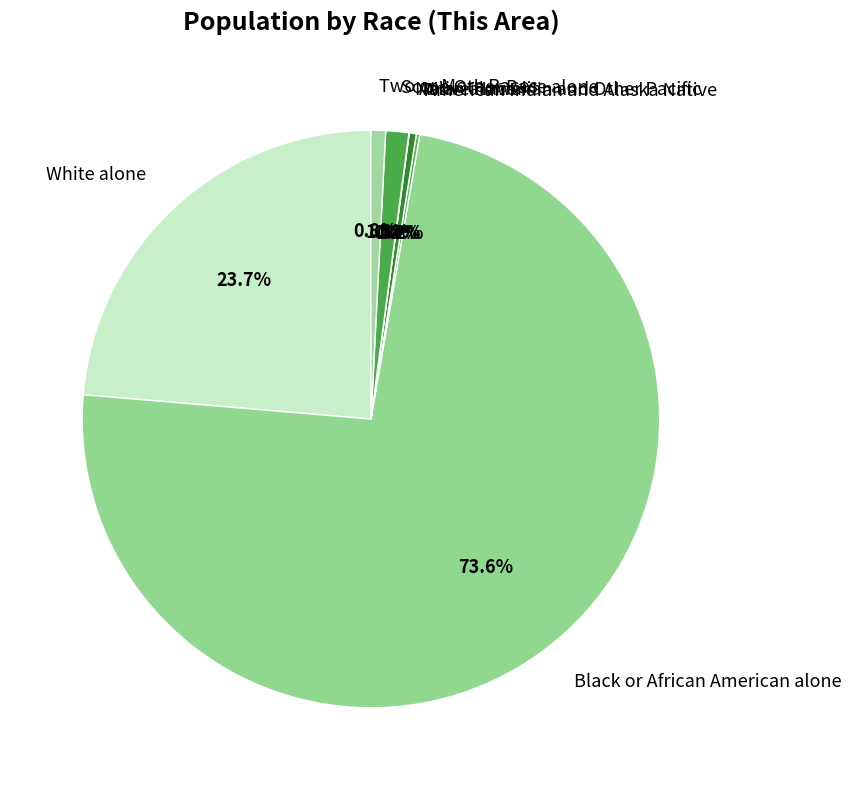

The Two or More Races slice represents 9% of the pie. True or false?

False